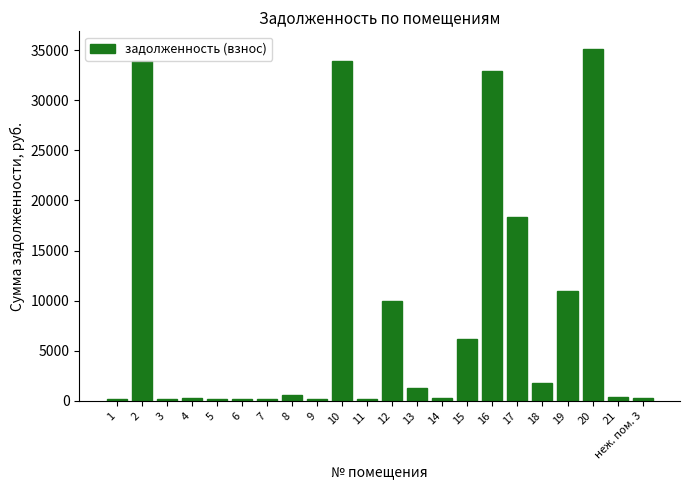

What is the difference between the maximum and minimum values?

34914.7